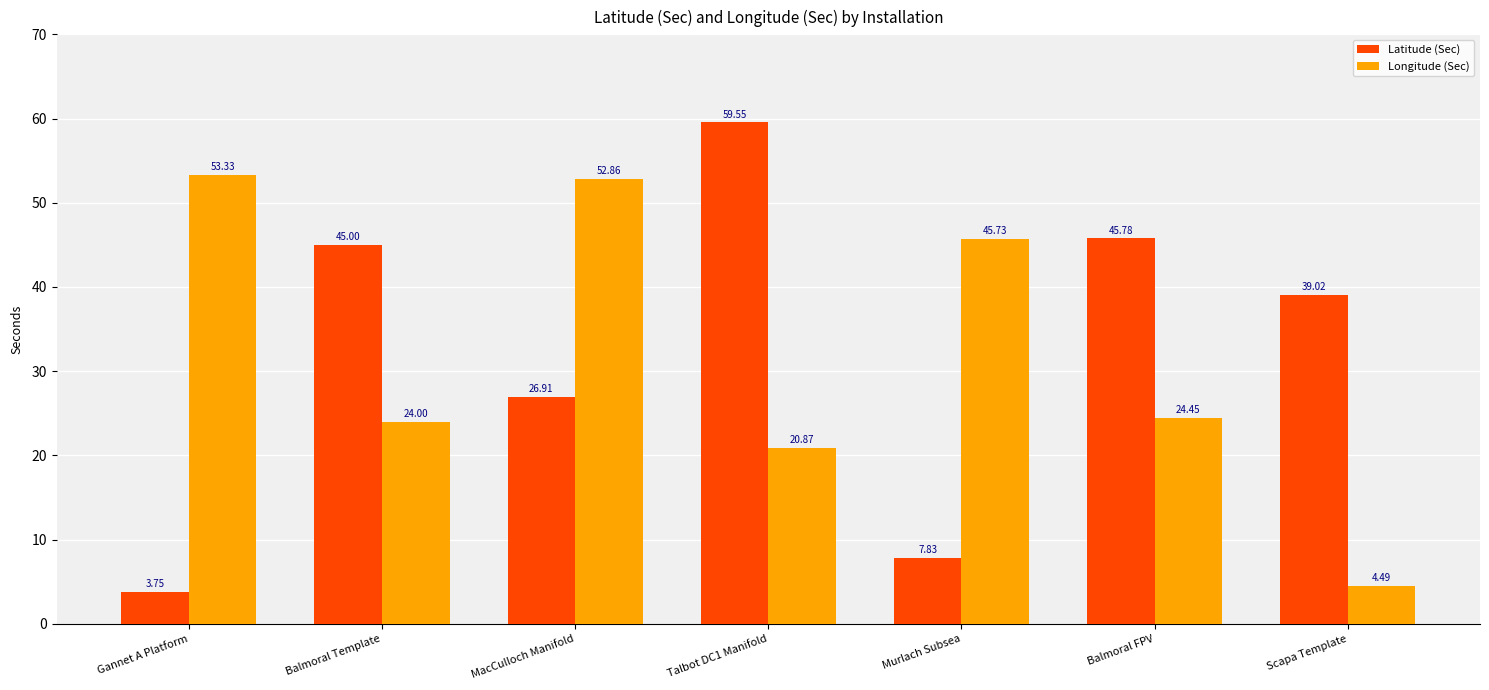

What is the sum of the Latitude (Sec) values at Murlach Subsea and Scapa Template?

46.9